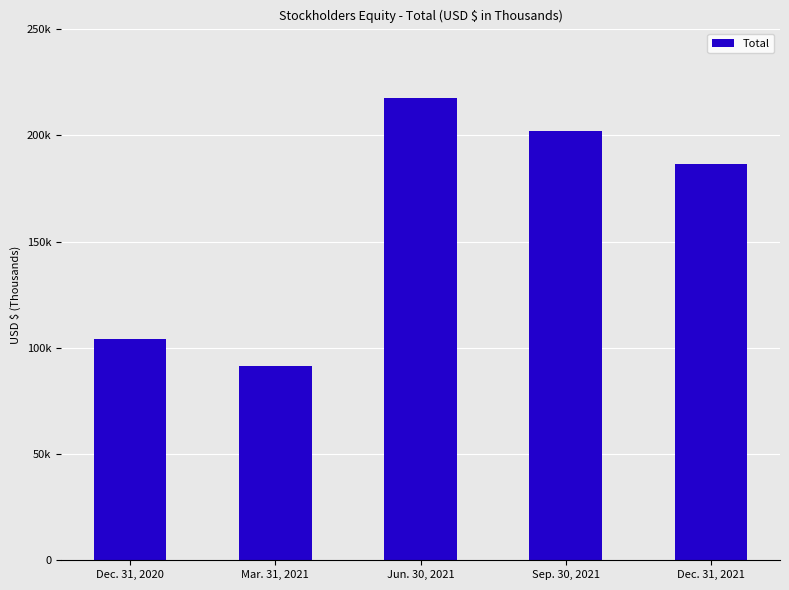

Are the bars horizontal?

No